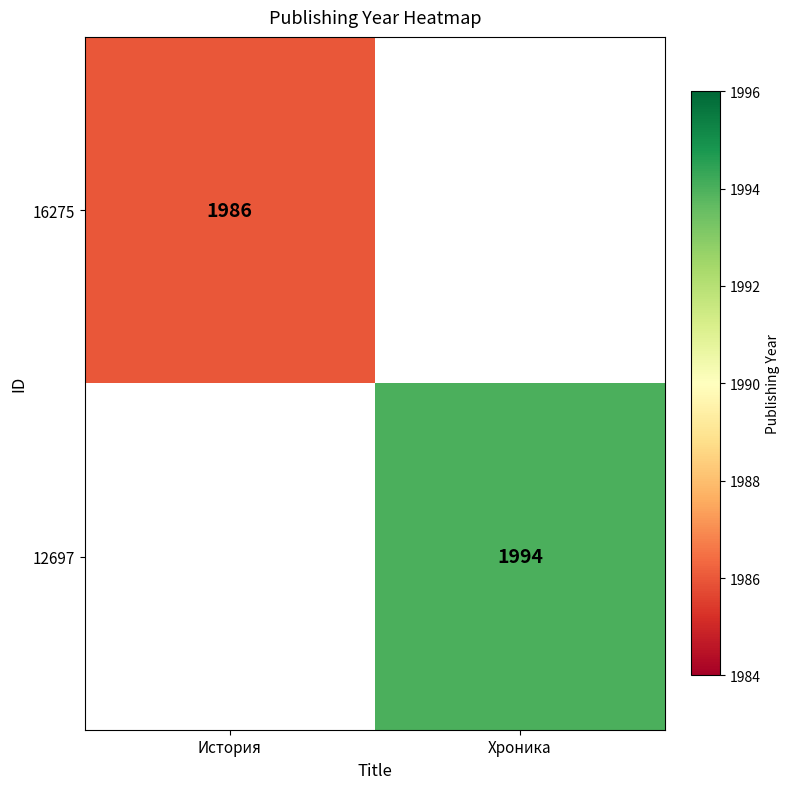

The value of 16275 at История is 3365. True or false?

False